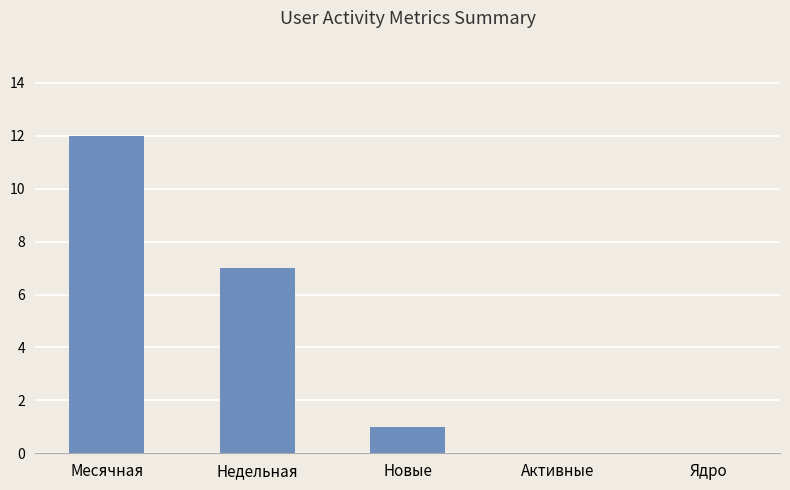

What is the change in value from Недельная to Новые?

-6